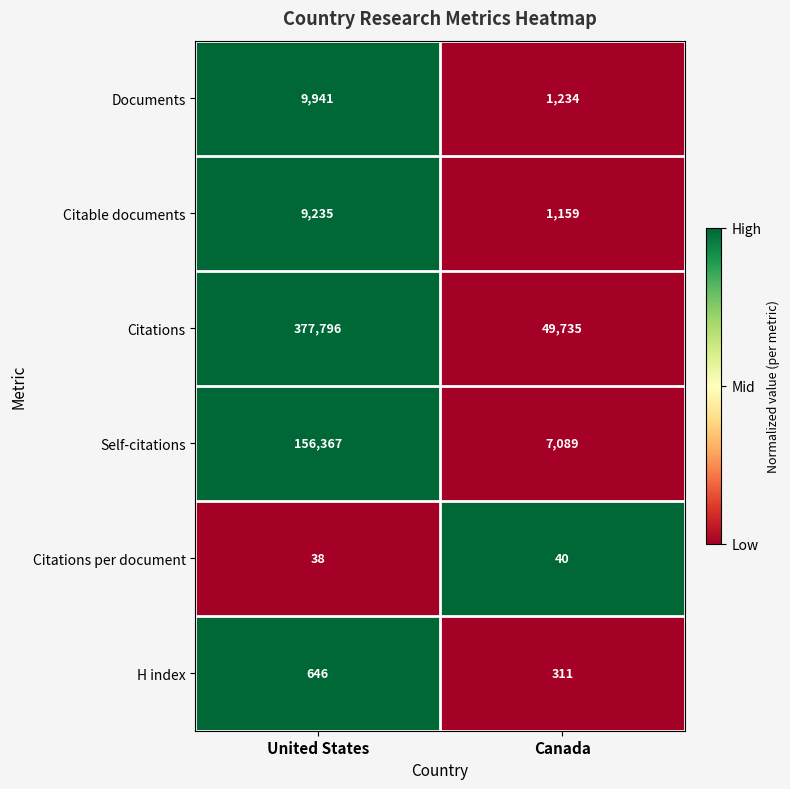

At which category is the sum across all series the highest?

United States